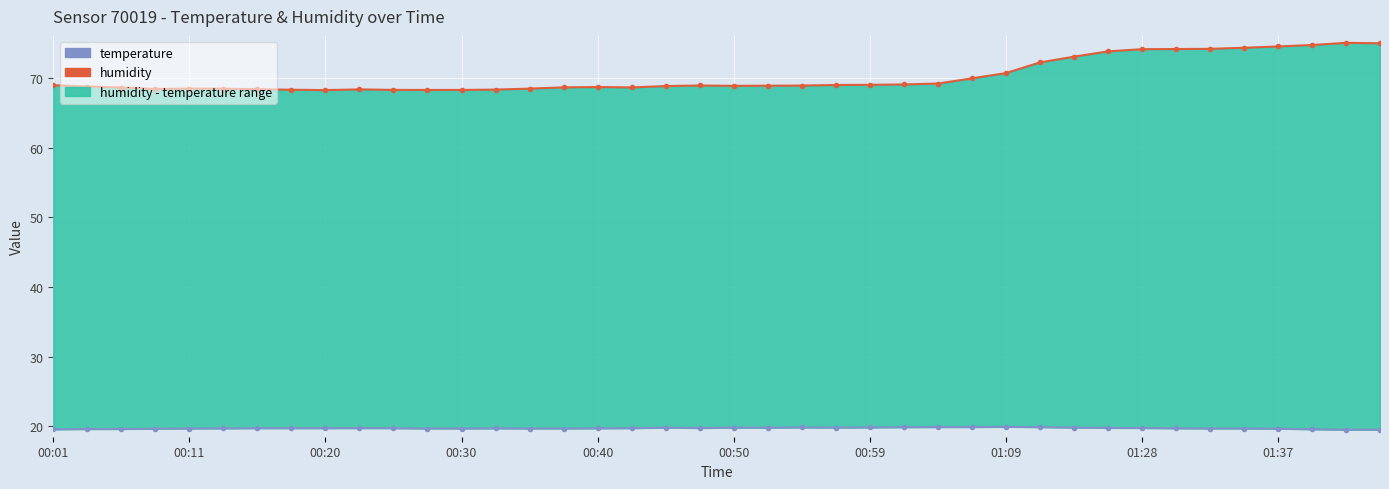

At 23, list the series in order from smallest to largest.

temperature, humidity